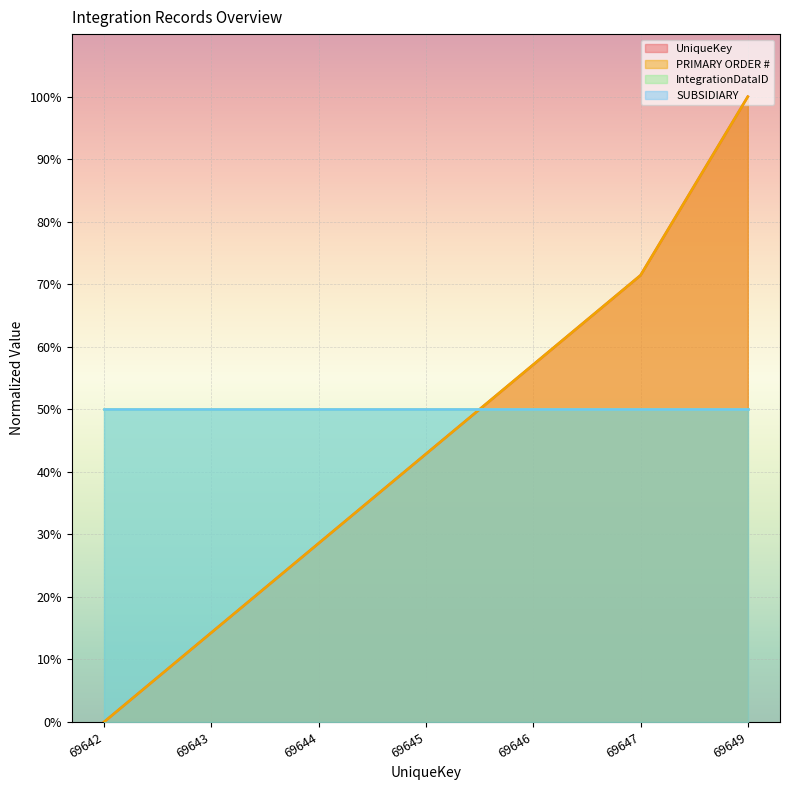

What is the value of the UniqueKey point at the 4th from the left?

42.9